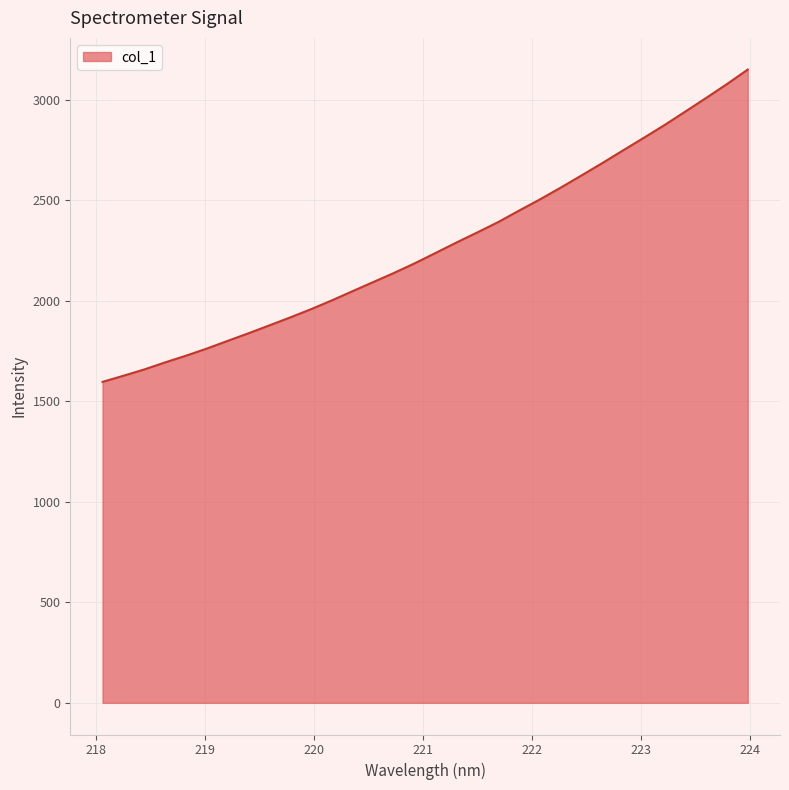

Count the number of values greater than 2238.

16